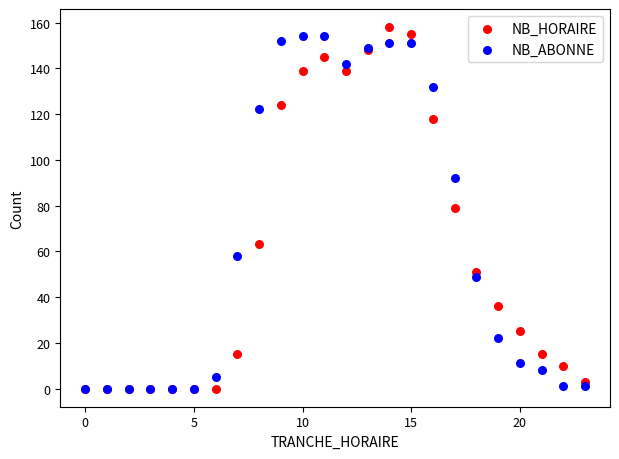

In the NB_ABONNE series, what Y value is closest to 77?

92